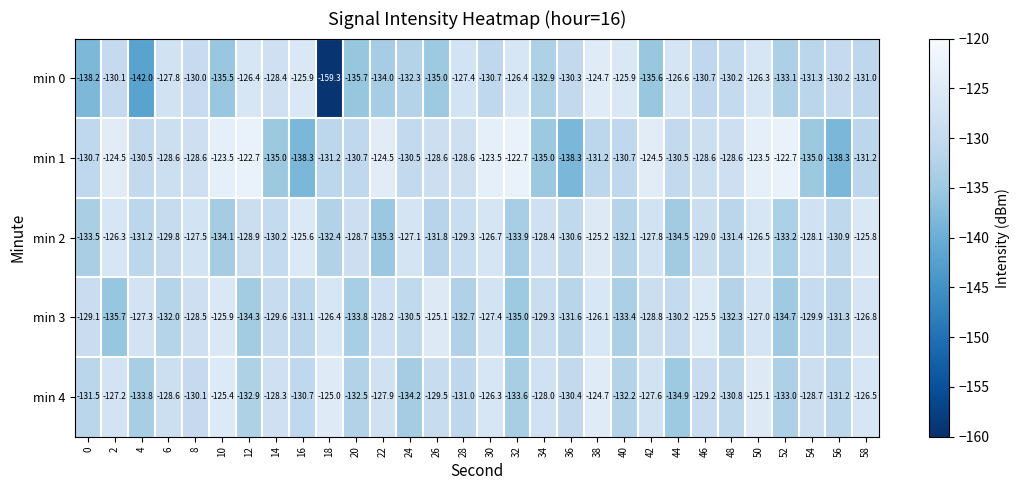

How many series are shown in this chart?

5